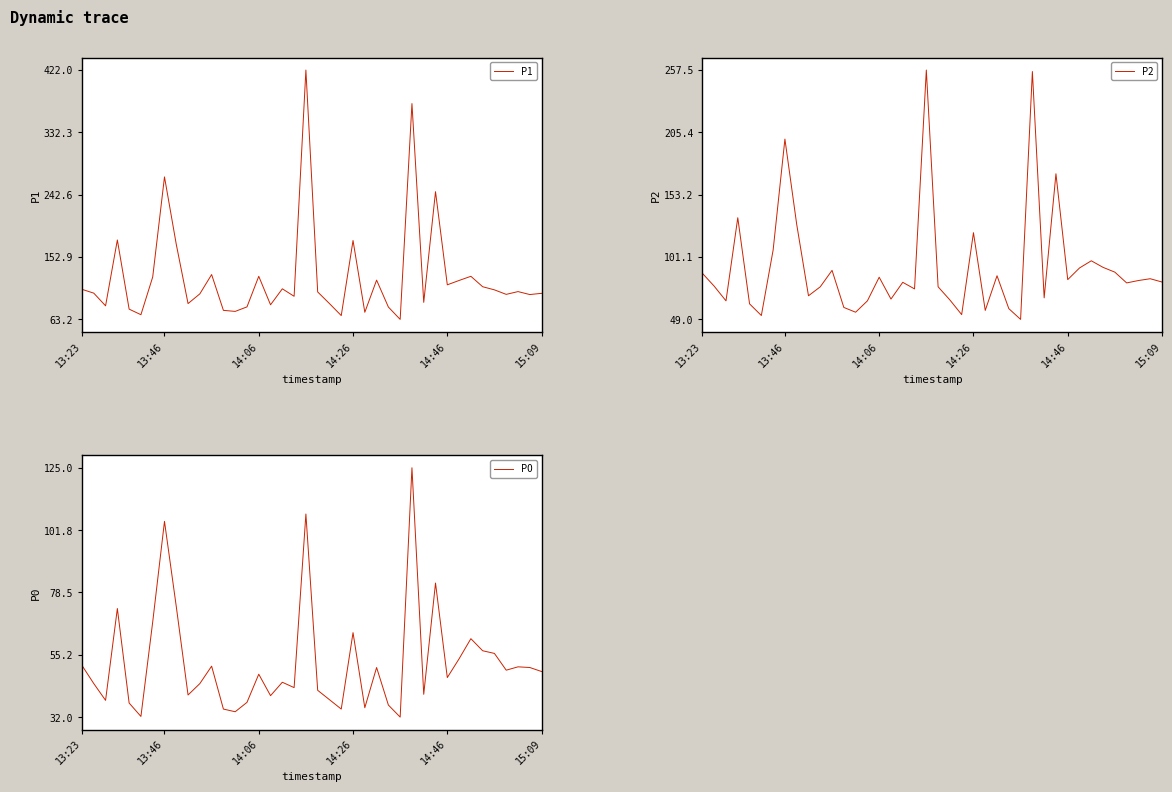

True or false: P0 and P1 intersect in this chart.

False